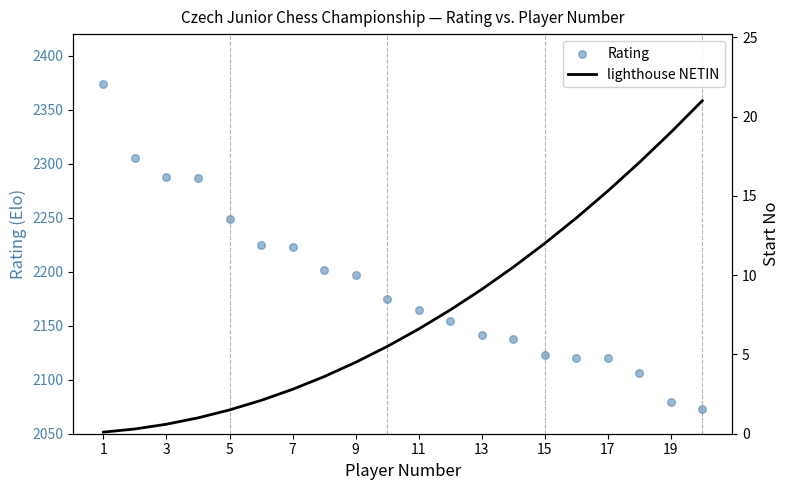

Which series has the largest total across all categories?

Rating